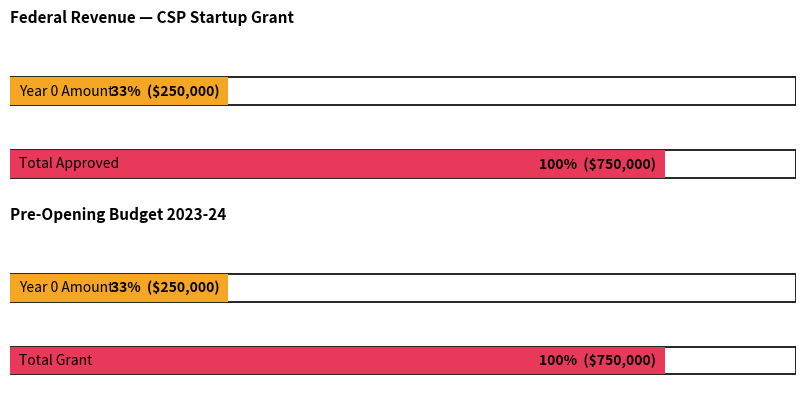

At how many categories does at least one series exceed 515960?

1